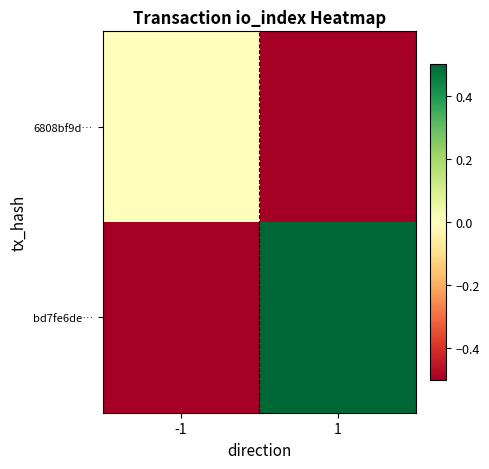

Which series has the widest spread of values?

bd7fe6de…